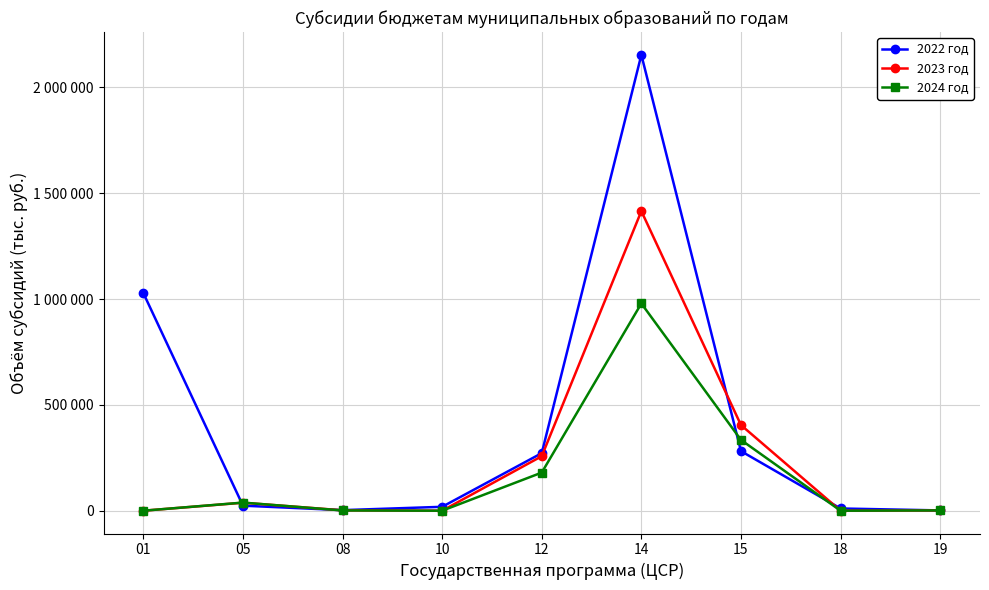

What is the maximum value for 2022 год?

2153475.5